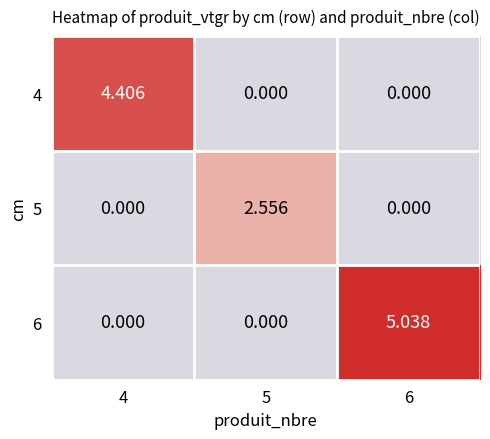

Is the value of 6 at 6 greater than the value of 4 at 6?

Yes